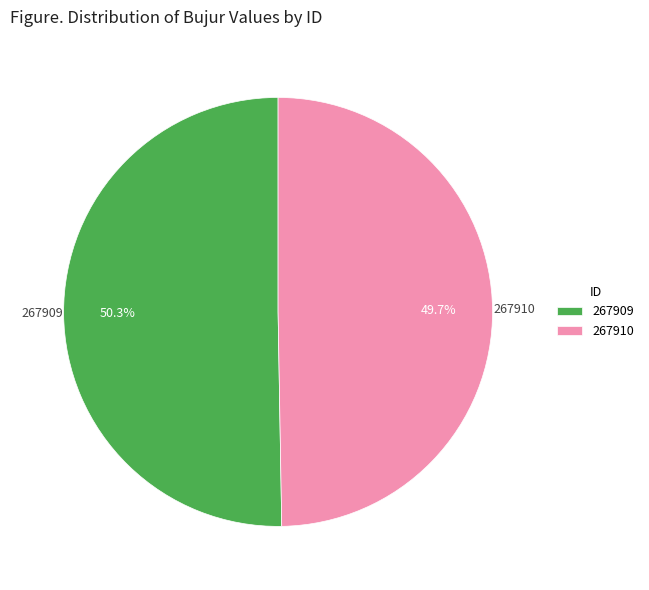

Which has a higher value, 267909 or 267910?

267909